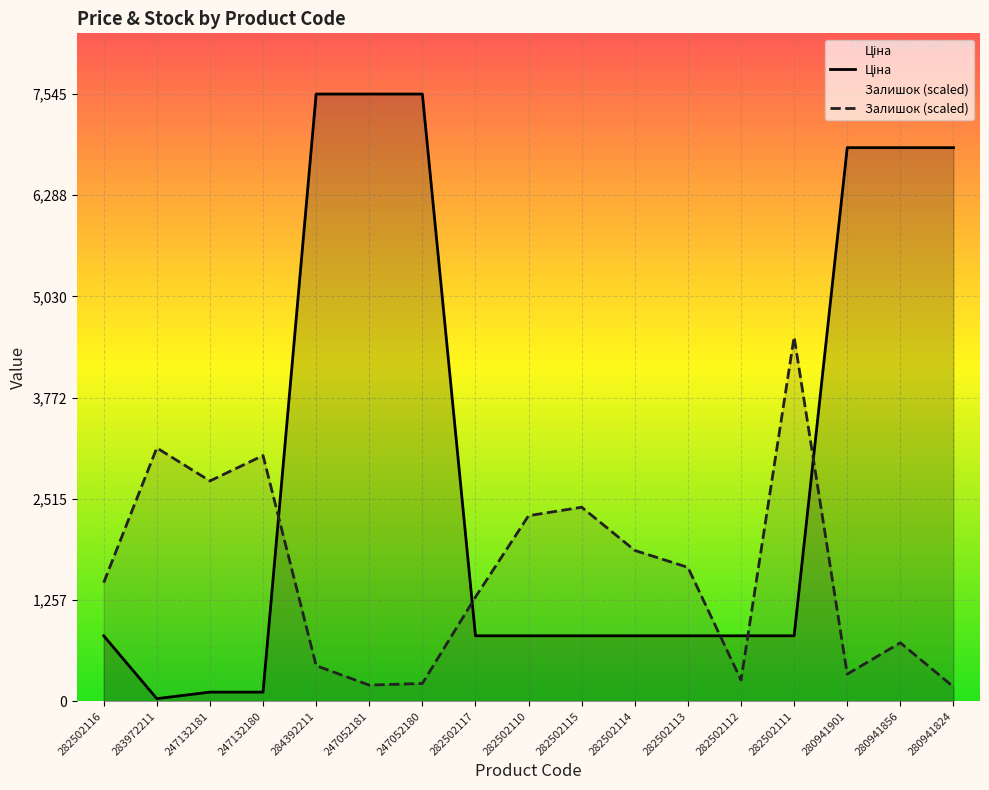

Which series has the largest total across all categories?

Ціна